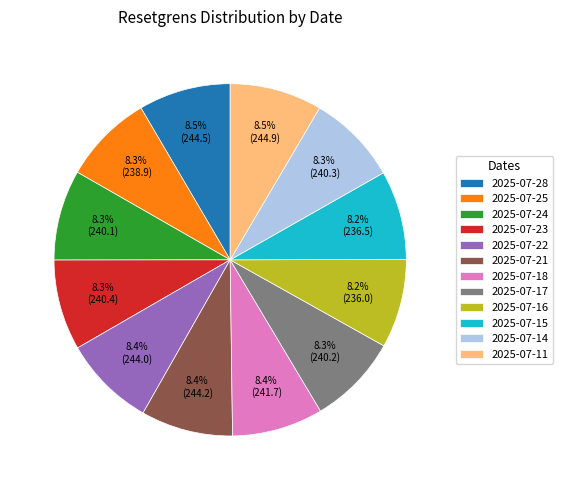

How many slices are in this pie chart?

12